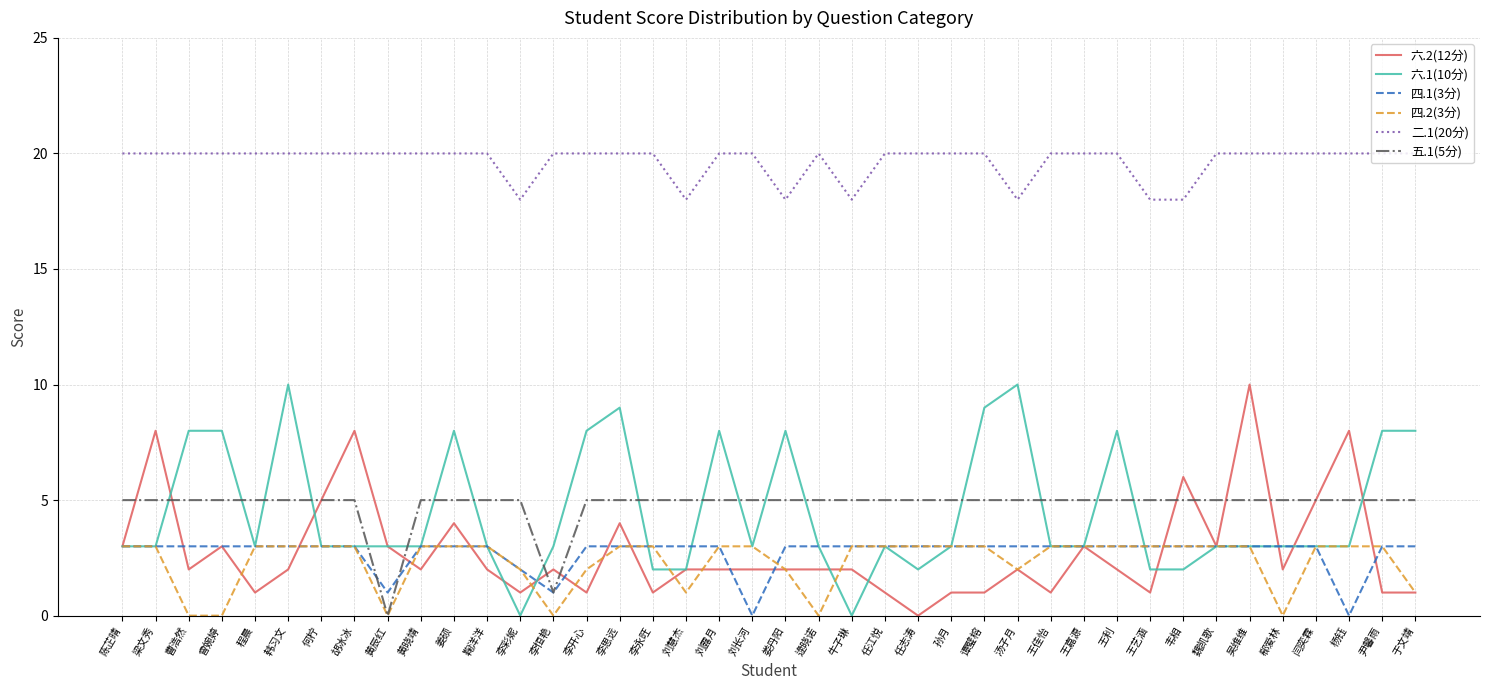

What is the average value of the 四.2(3分) series?

2